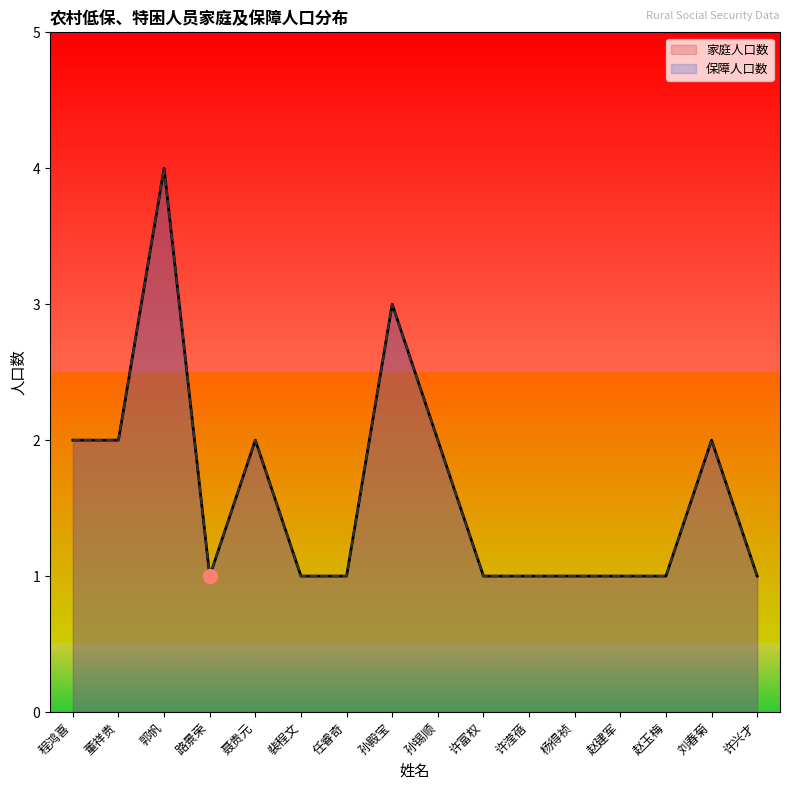

The 保障人口数 series shows 1 at 许富权. True or false?

True